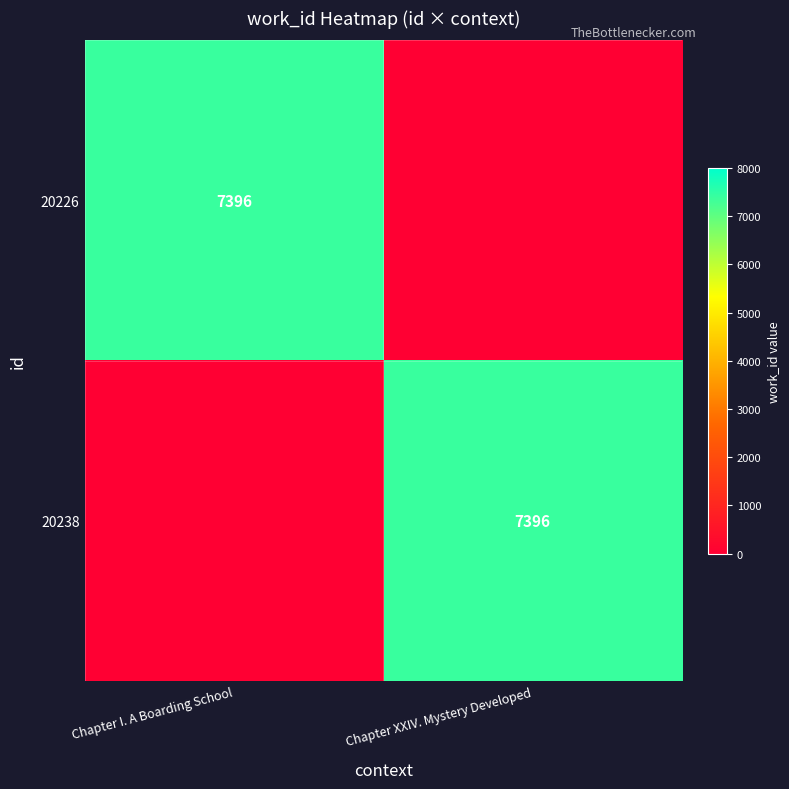

Which label corresponds to the smallest value in the chart?

Chapter XXIV. Mystery Developed